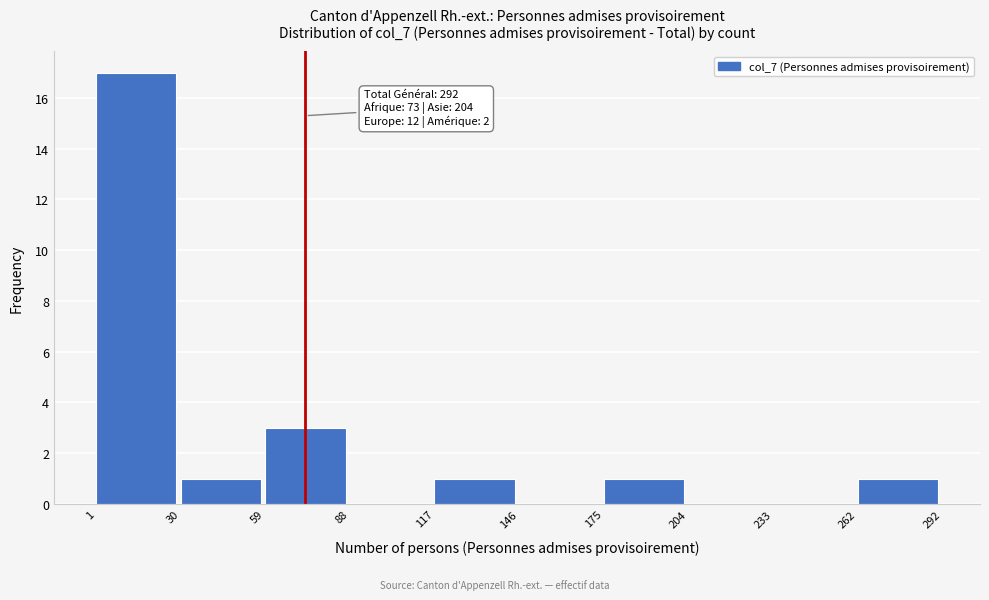

Which range on the x-axis has the tallest bar?

1 to 30